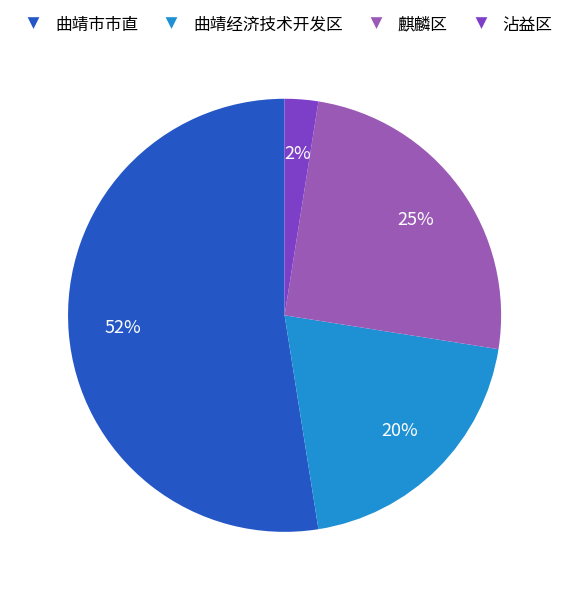

Which has a higher value, 沾益区 or 麒麟区?

麒麟区